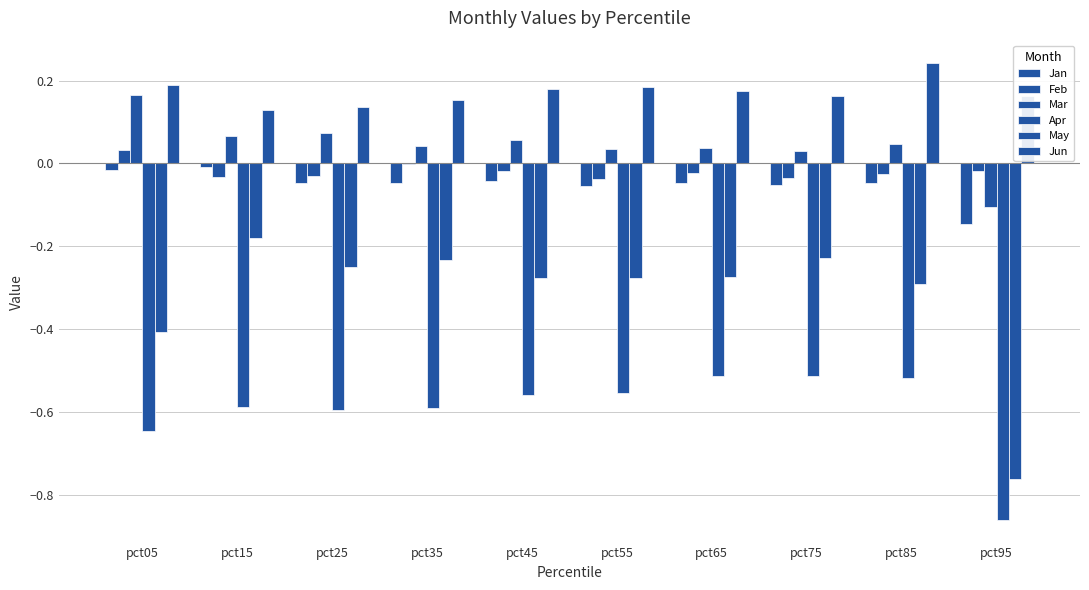

Reading left to right, what are all the values shown in this chart?

Jan: -0.0	-0.0	-0.0	-0.0	-0.0	-0.1	-0.0	-0.1	-0.0	-0.1
Feb: 0.0	-0.0	-0.0	-0.0	-0.0	-0.0	-0.0	-0.0	-0.0	-0.0
Mar: 0.2	0.1	0.1	0.0	0.1	0.0	0.0	0.0	0.0	-0.1
Apr: -0.6	-0.6	-0.6	-0.6	-0.6	-0.6	-0.5	-0.5	-0.5	-0.9
May: -0.4	-0.2	-0.2	-0.2	-0.3	-0.3	-0.3	-0.2	-0.3	-0.8
Jun: 0.2	0.1	0.1	0.2	0.2	0.2	0.2	0.2	0.2	0.2